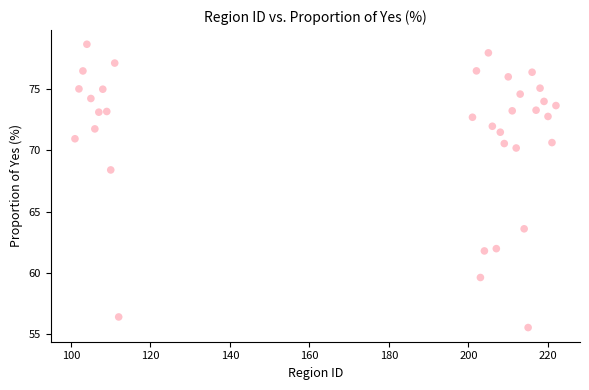

What is the range of Y values (max minus min)?

23.1